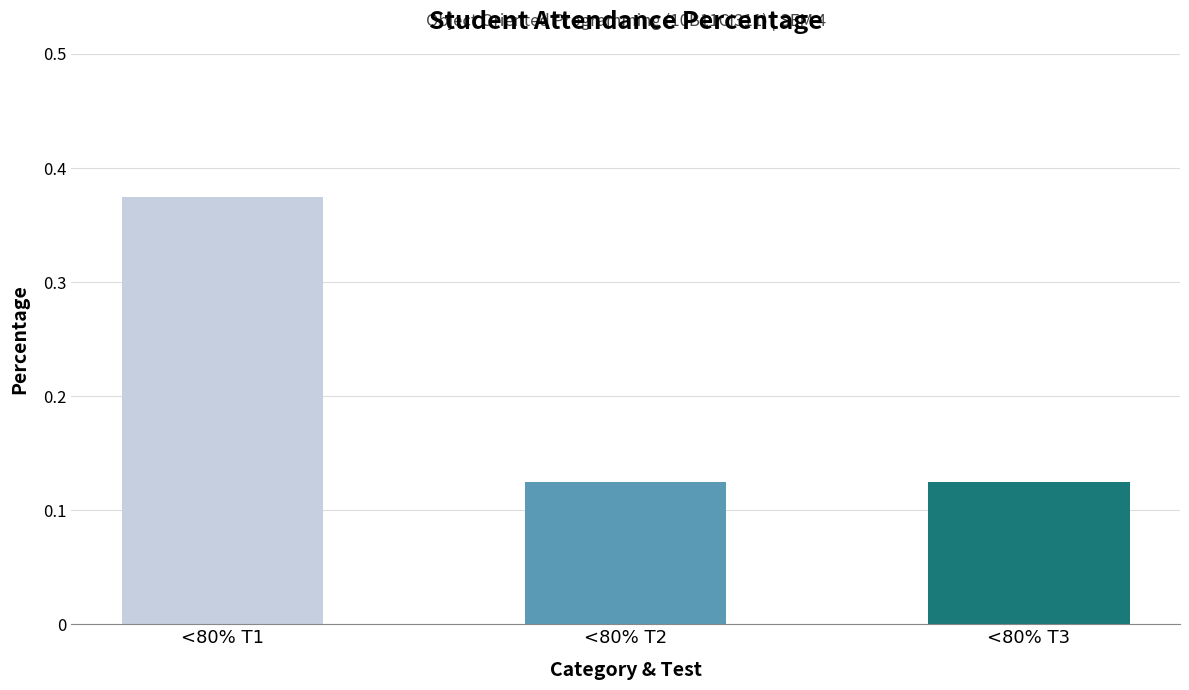

At which category does the chart reach its peak across all series?

<80% T1